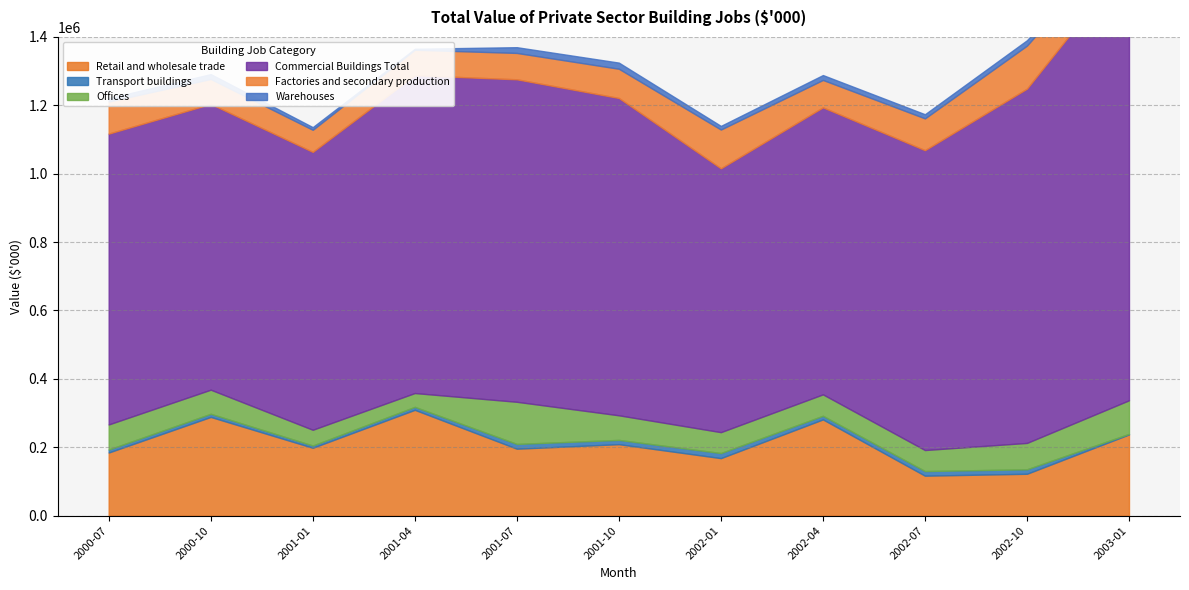

Reading left to right, what are all the values shown in this chart?

Retail and wholesale trade: 184619	288756	198565	309511	195853	209063	168249	281506	116912	122519	237587
Transport buildings: 8835	9191	6550	8687	13926	12519	14878	10631	13559	13119	1668
Offices: 73286	70484	46089	40416	123236	71931	61087	62617	61445	77103	98158
Commercial Buildings Total: 850541	835615	812656	929532	943117	928039	771582	839321	876906	1036093	1285197
Factories and secondary production: 93814	73015	64592	74389	77158	85466	113411	80183	93057	125864	90457
Warehouses: 9804	14350	7818	2972	16770	17961	10673	14292	12115	15748	3558